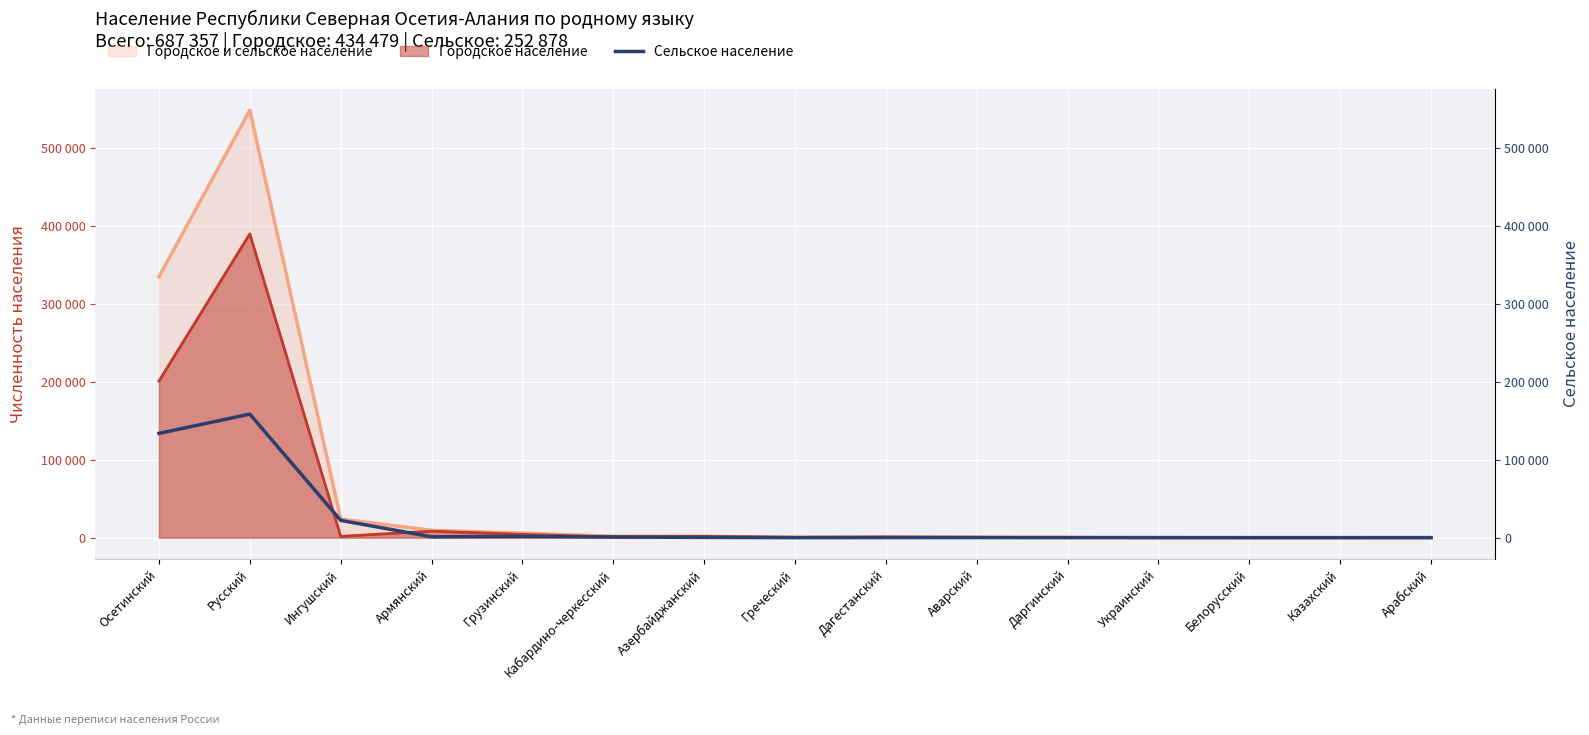

What is the sum of the values at Белорусский and Арабский?

38